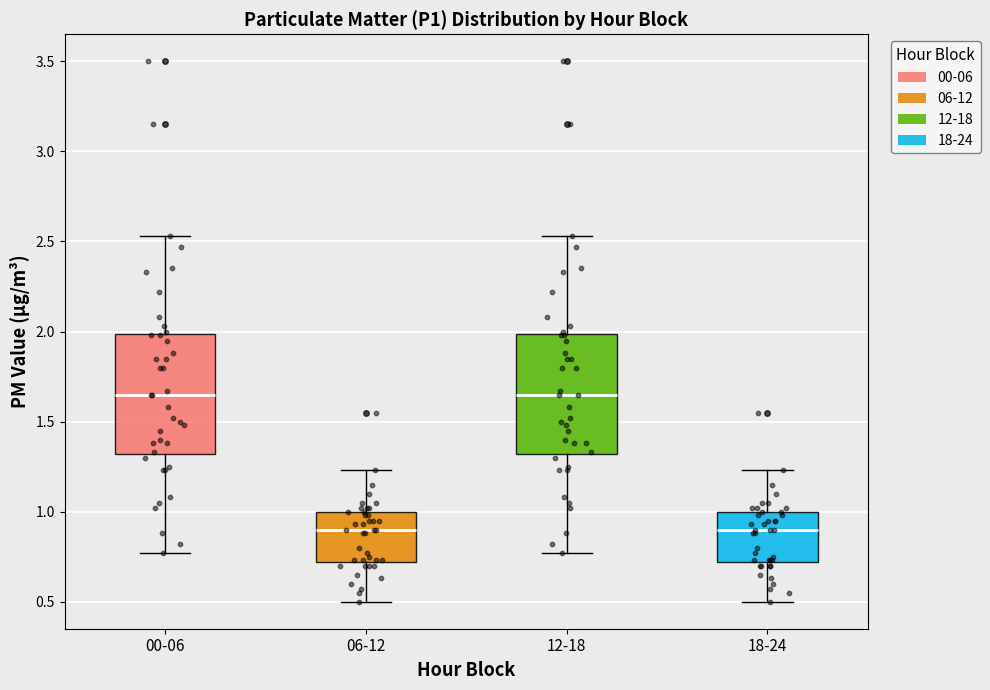

Reading left to right, transcribe this box plot: for each box, give where its median line is, the range the box spans, and where its two whiskers end, as read against the y-axis. The values are not printed on the chart, so give them approximately, as read against the axis.

00-06: median 1.65, box 1.30 to 2.00, whiskers 0.75 to 2.55
06-12: median 0.90, box 0.70 to 1.00, whiskers 0.50 to 1.25
12-18: median 1.65, box 1.30 to 2.00, whiskers 0.75 to 2.55
18-24: median 0.90, box 0.70 to 1.00, whiskers 0.50 to 1.25